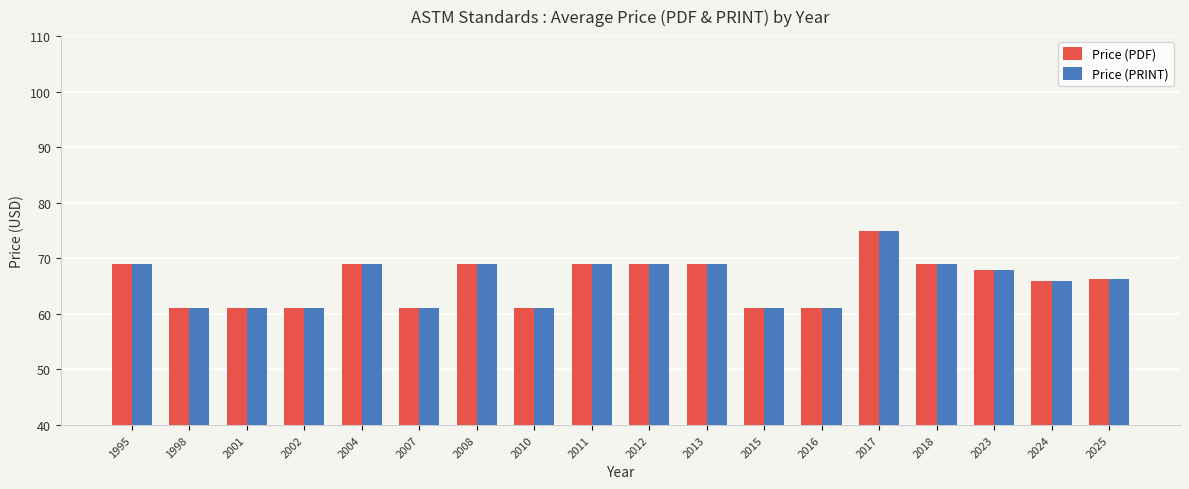

What is the difference between the maximum and minimum values in the Price (PDF) series?

14.0